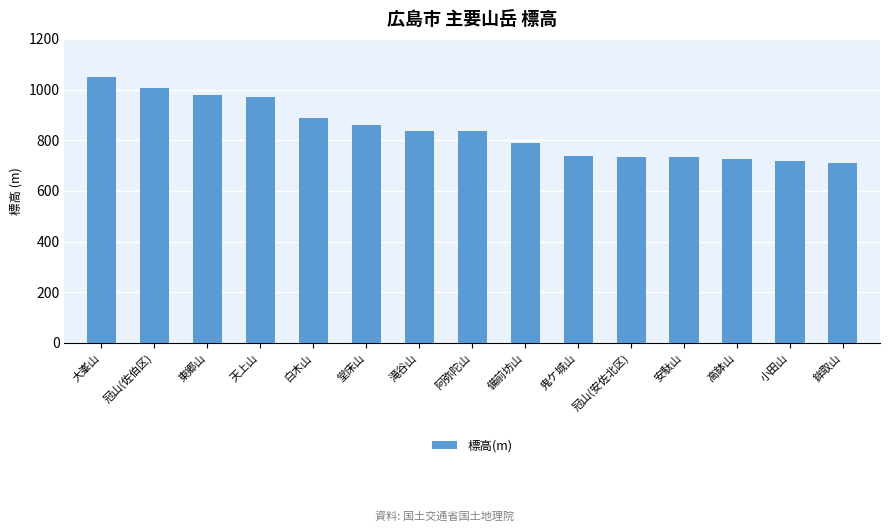

Approximately how many times larger is the value at 天上山 compared to 阿弥陀山?

1.2